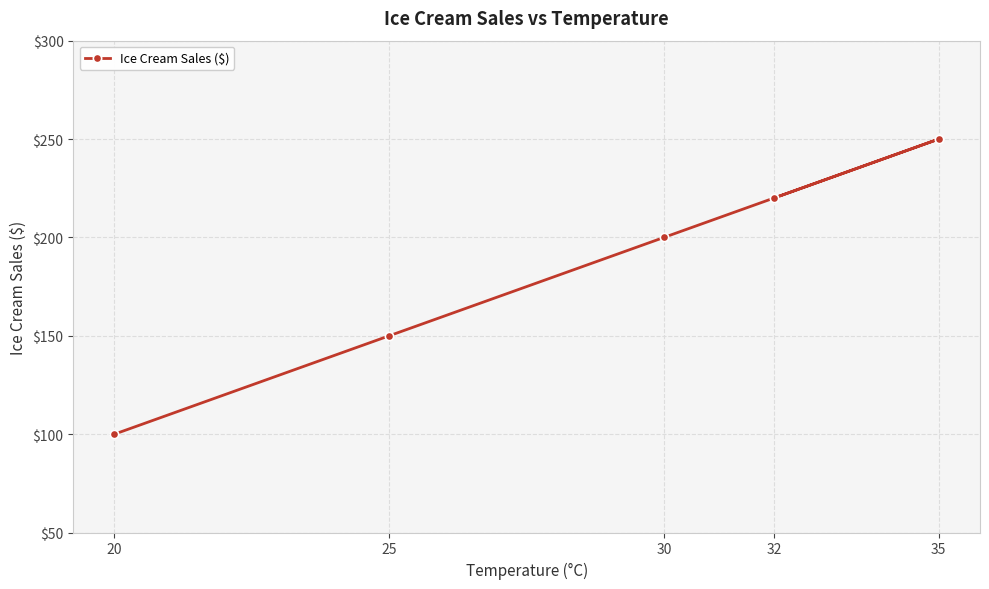

What is the sum of all values?

920